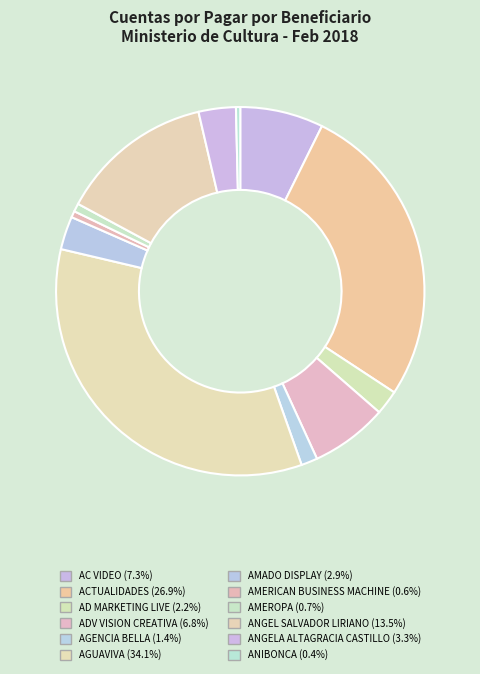

Is AD MARKETING LIVE the majority of the pie?

No